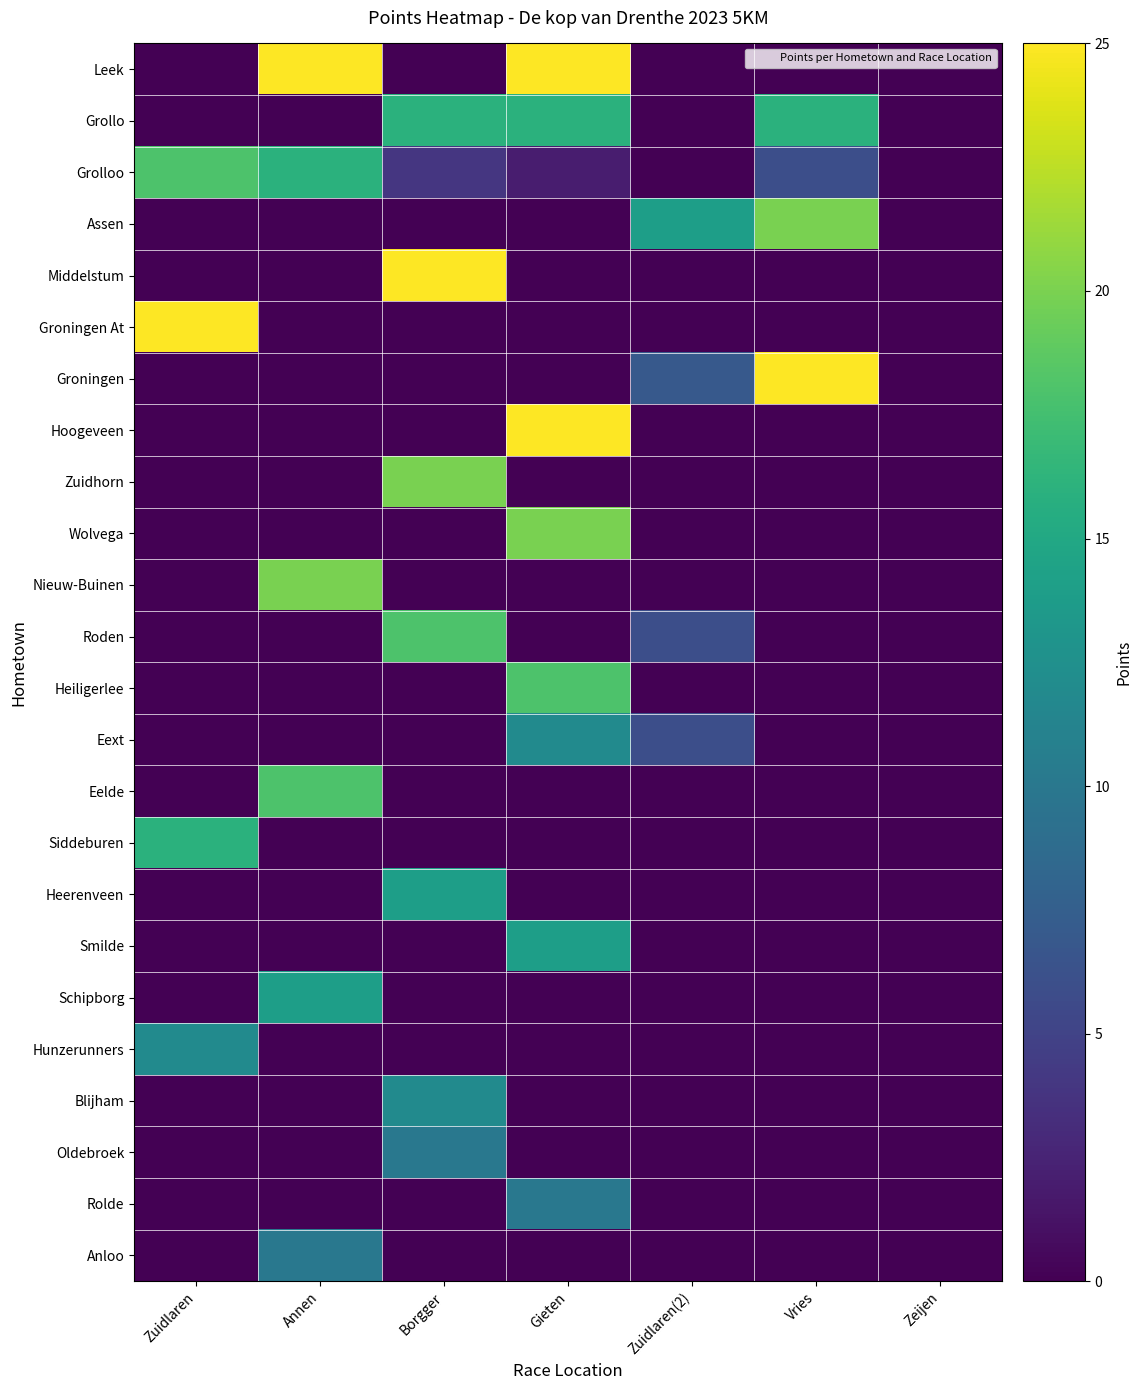

Which has a higher value, Zuidlaren(2) or Zuidlaren?

Zuidlaren(2)